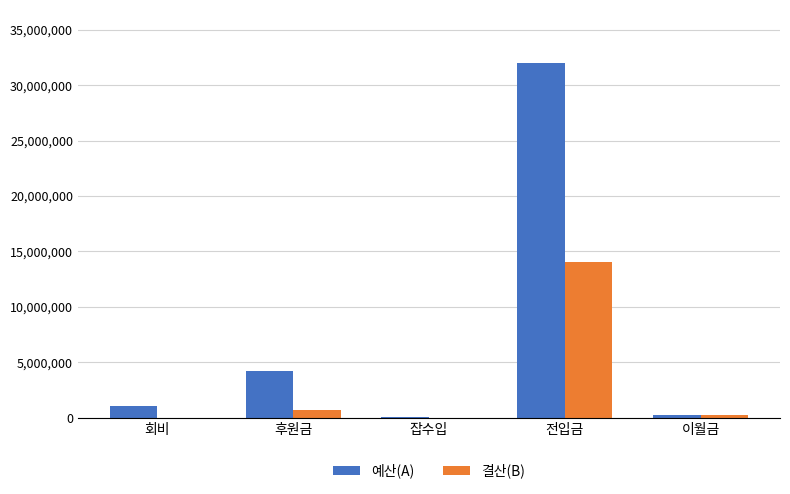

What is the sum of all 예산(A) values?

37500000